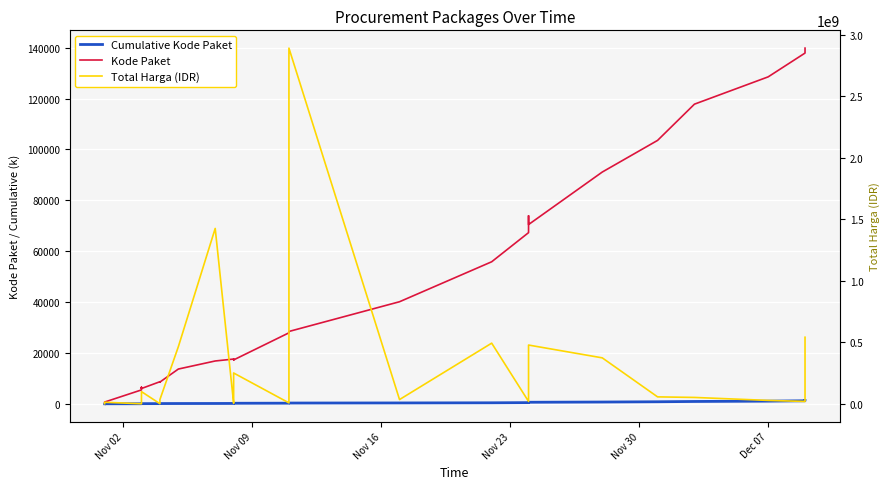

Is the value of Total Harga (IDR) at Dec 07 greater than the value of Kode Paket at 12?

Yes